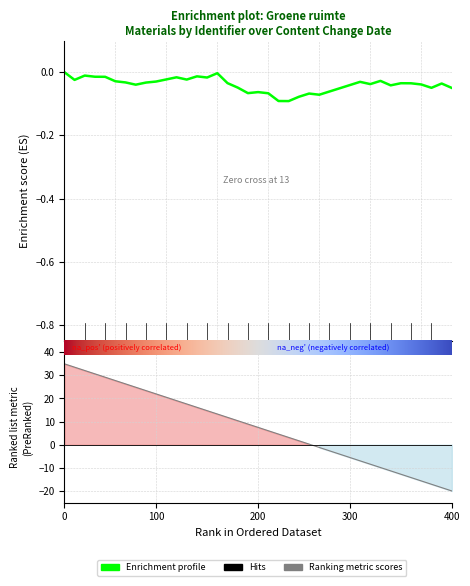

What is the value of the 28th point from the left?

35.0